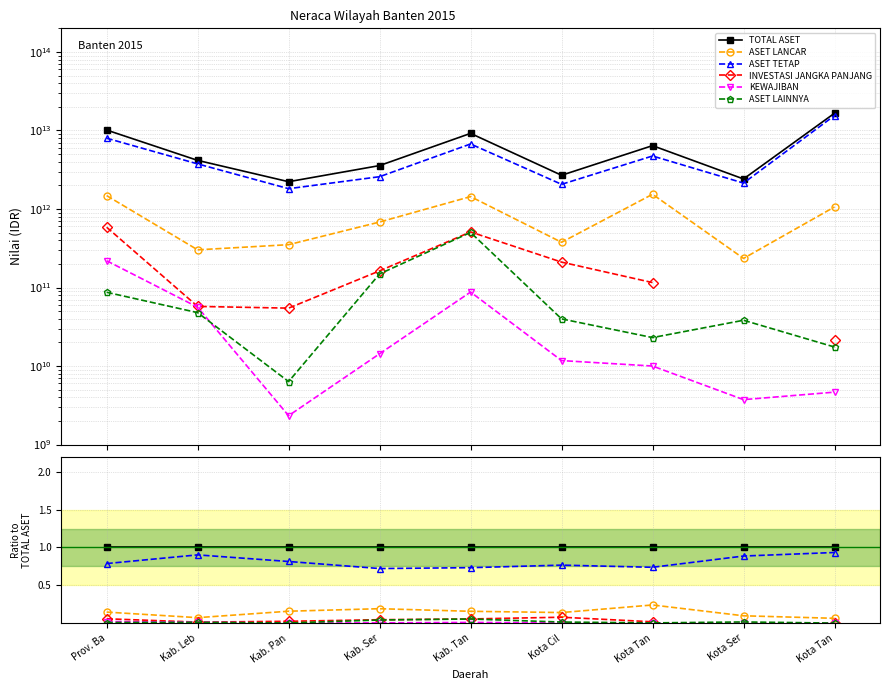

Rank the series by their maximum value, from highest to lowest.

TOTAL ASET, ASET TETAP, ASET LANCAR, INVESTASI JANGKA PANJANG, ASET LAINNYA, KEWAJIBAN